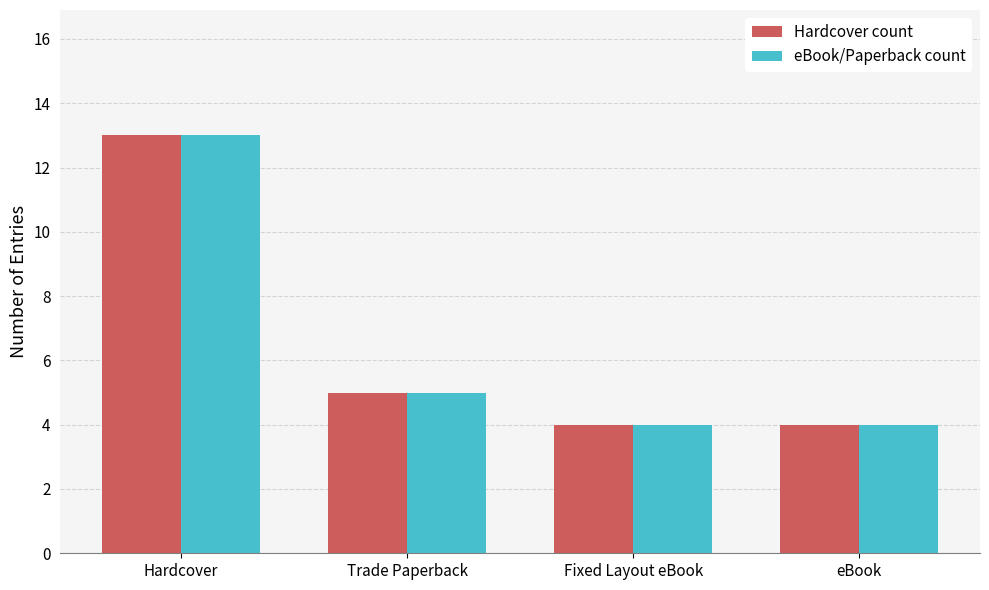

What is the highest value of the Hardcover count series?

13